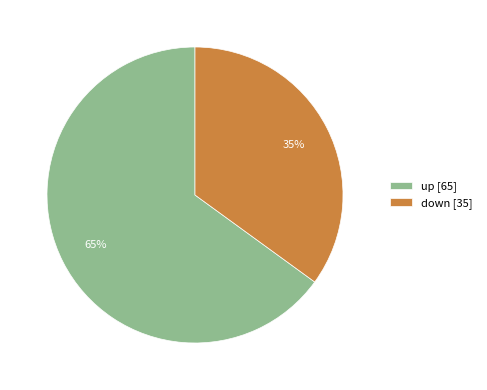

Is there any slice that represents more than half of the pie?

Yes